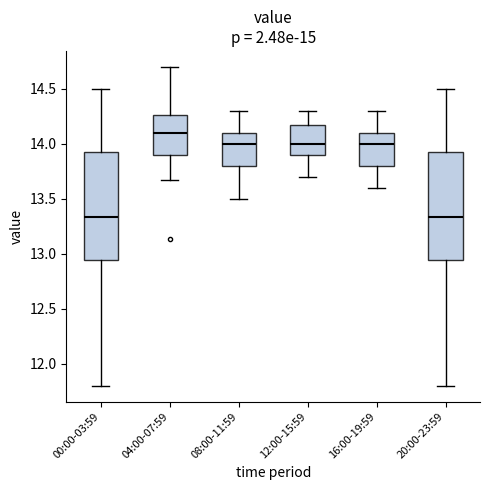

Reading left to right, read every box against the y-axis: the position of its median line, the range the box covers, and the ends of its whiskers. The values are not printed on the chart, so give them approximately, as read against the axis.

00:00-03:59: median 13.35, box 12.95 to 13.95, whiskers 11.80 to 14.50
04:00-07:59: median 14.10, box 13.90 to 14.25, whiskers 13.65 to 14.70
08:00-11:59: median 14.00, box 13.80 to 14.10, whiskers 13.50 to 14.30
12:00-15:59: median 14.00, box 13.90 to 14.20, whiskers 13.70 to 14.30
16:00-19:59: median 14.00, box 13.80 to 14.10, whiskers 13.60 to 14.30
20:00-23:59: median 13.35, box 12.95 to 13.95, whiskers 11.80 to 14.50